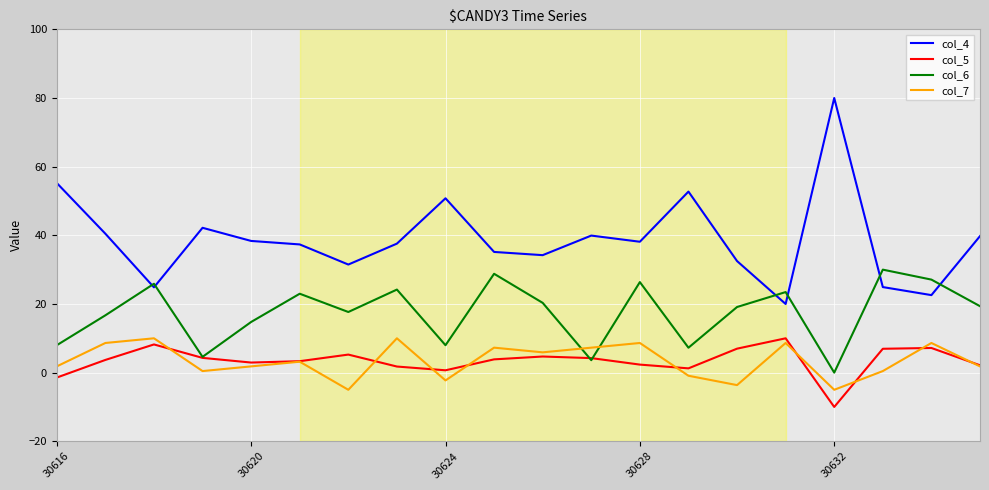

What is the sum of all col_4 values?

778.2